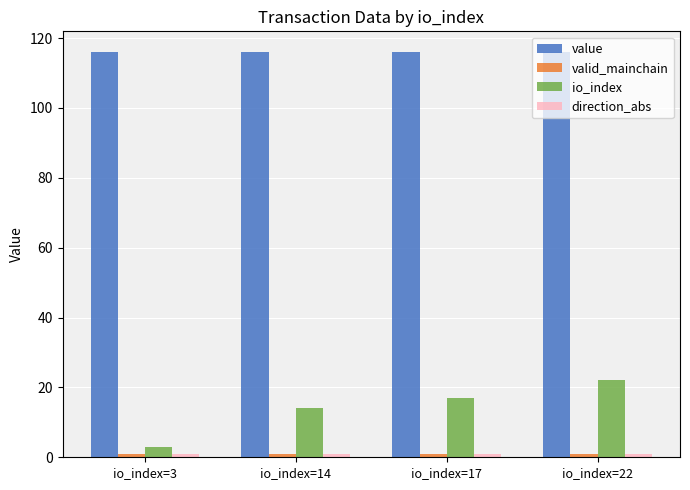

What is the average value of the io_index series?

14.0